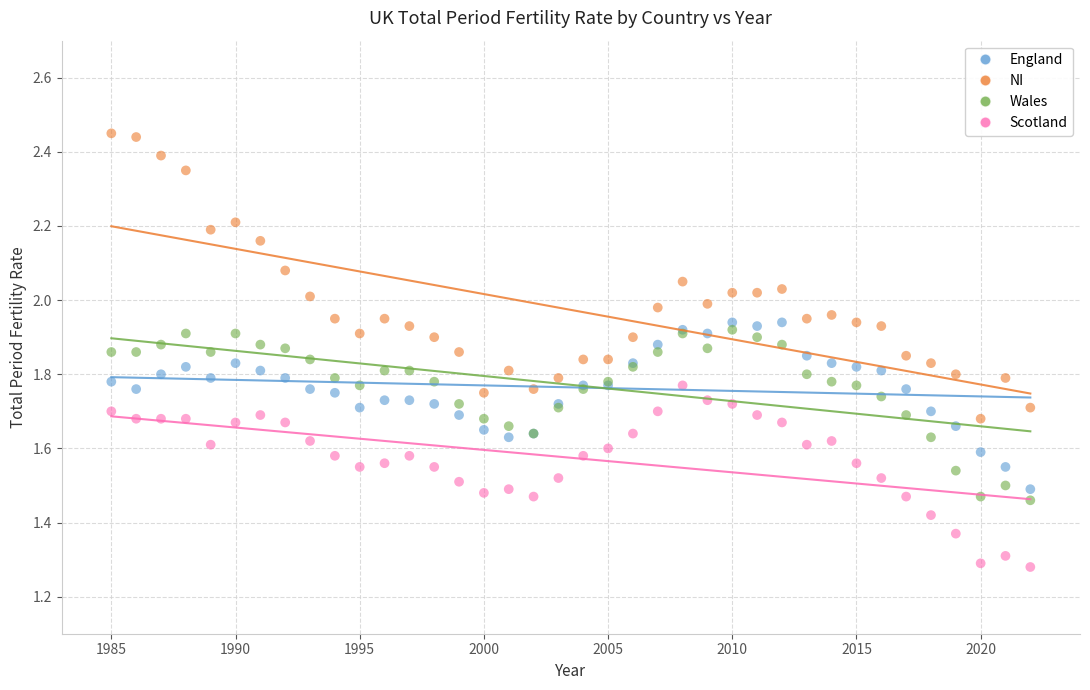

Which series reaches the minimum Y coordinate?

Scotland